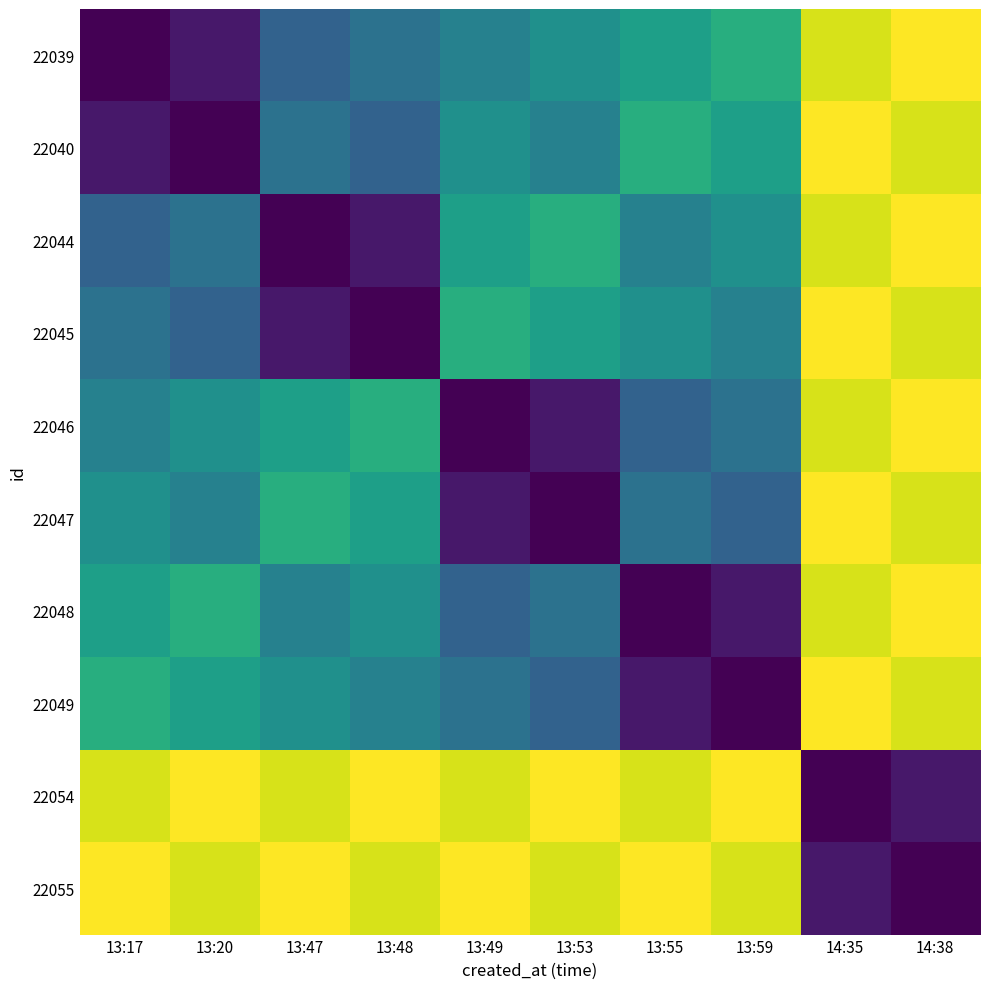

Rank the series at 13:47 from lowest to highest value.

22044, 22045, 22039, 22040, 22048, 22049, 22046, 22047, 22054, 22055